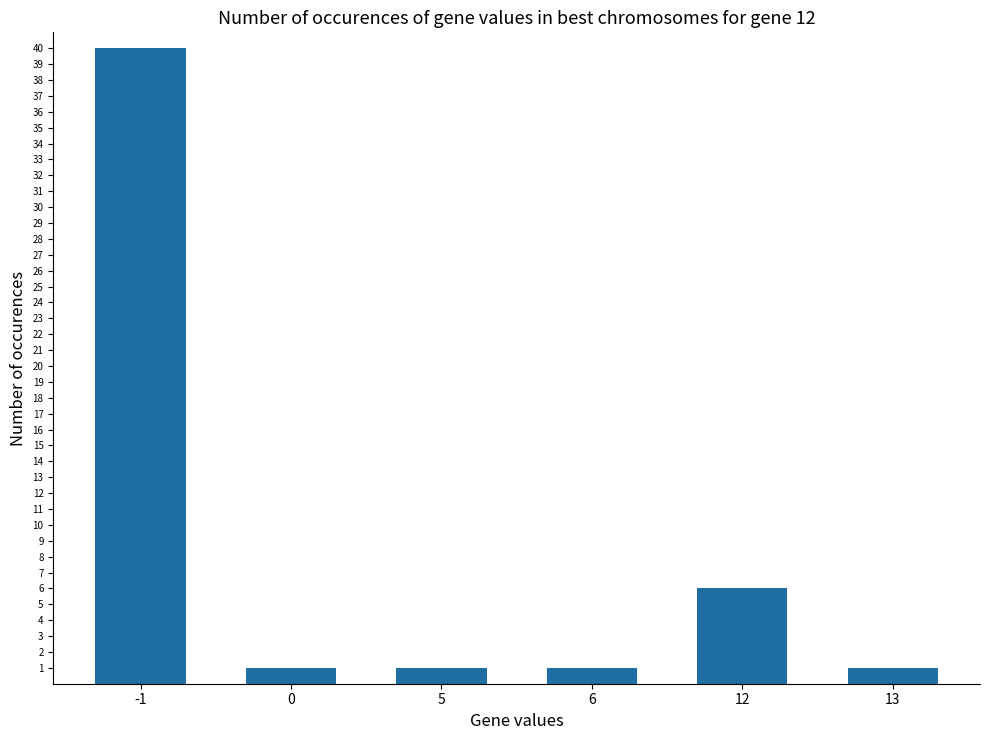

Are the bars grouped side by side (vs. stacked)?

No